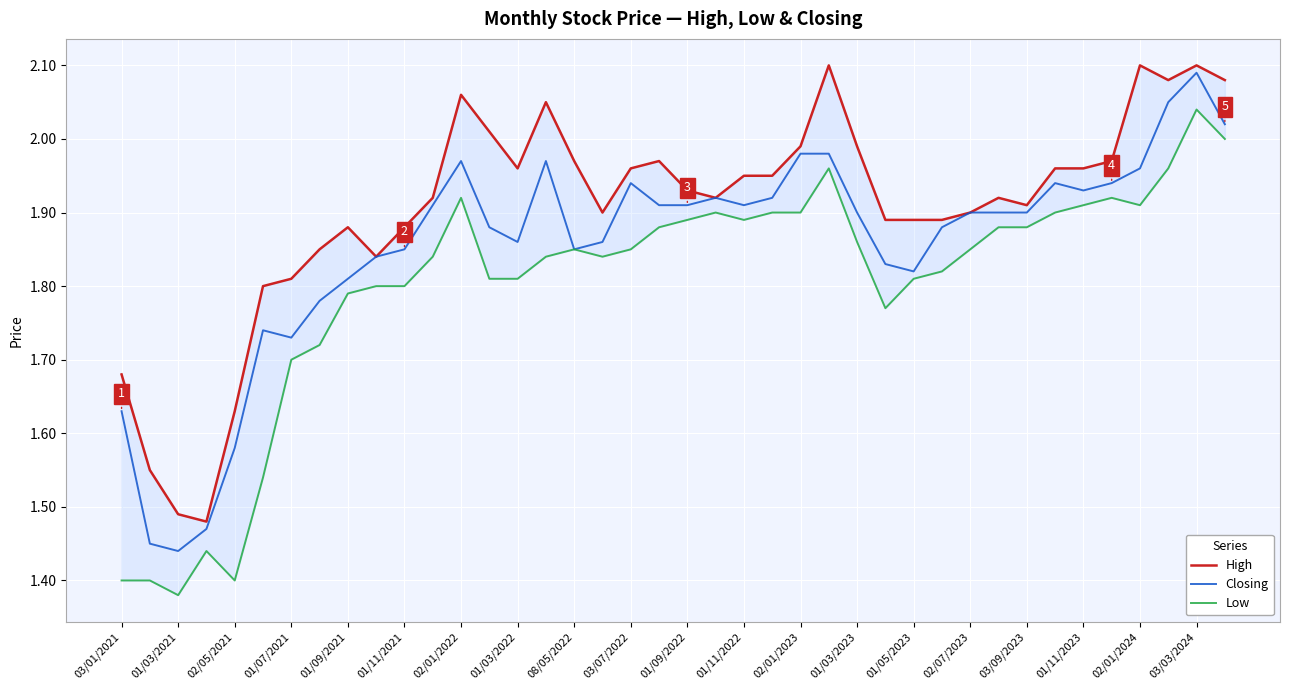

What are all the series names shown in the legend?

High, Closing, Low